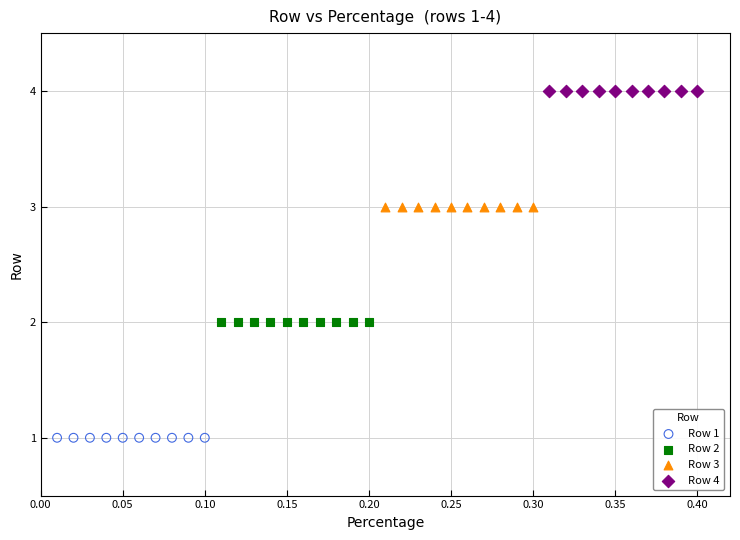

Which series contains the lowest Y value?

Row 1